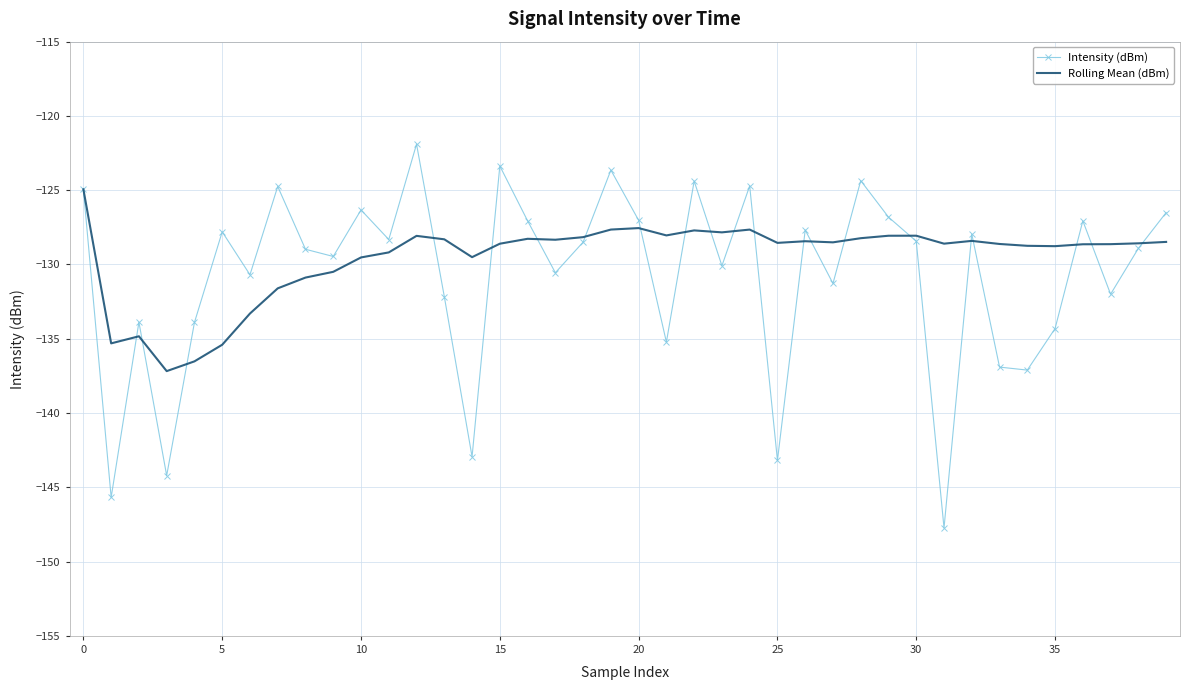

Which series has the widest spread of values?

Intensity (dBm)